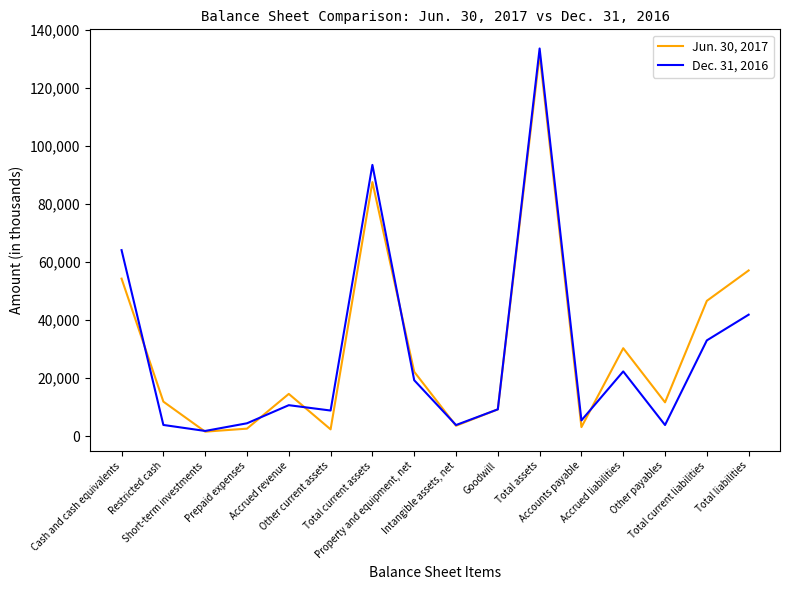

The value of Jun. 30, 2017 at Prepaid expenses is 2546. True or false?

True